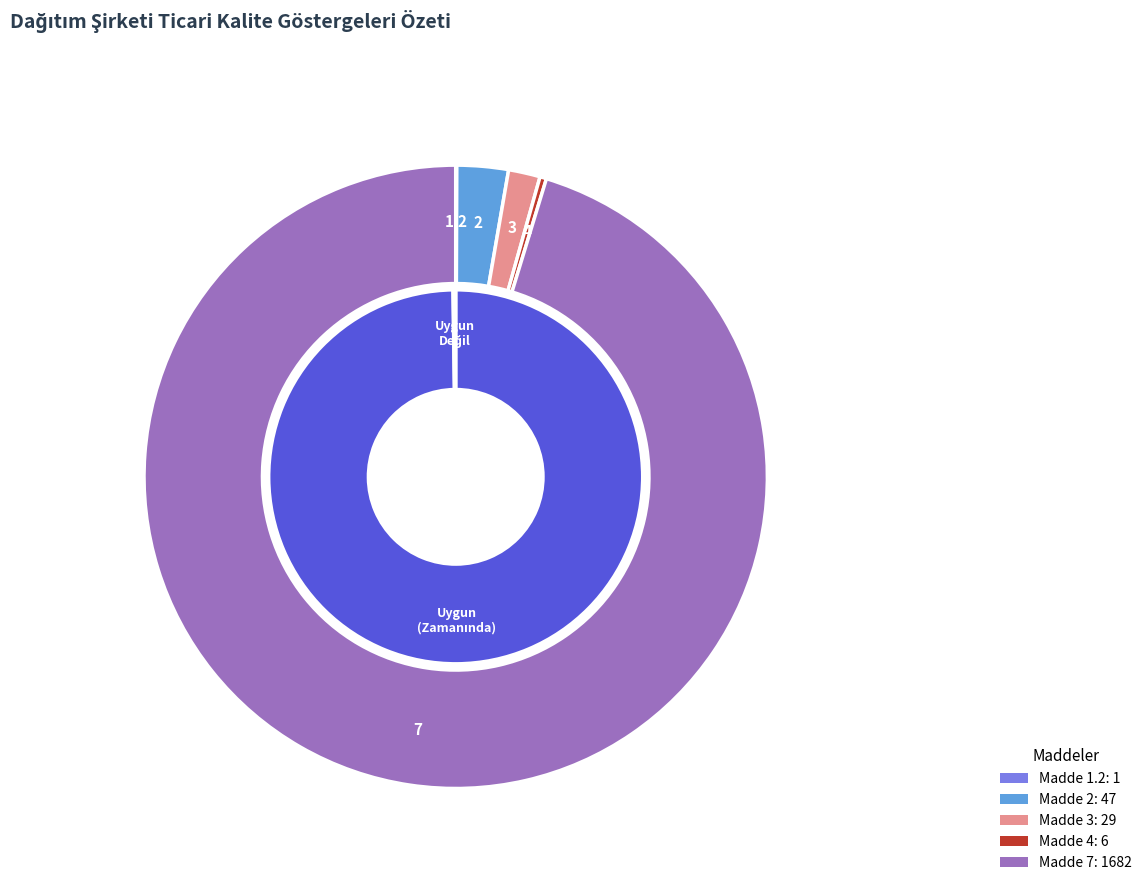

True or false: 4 accounts for 0% of the total.

True